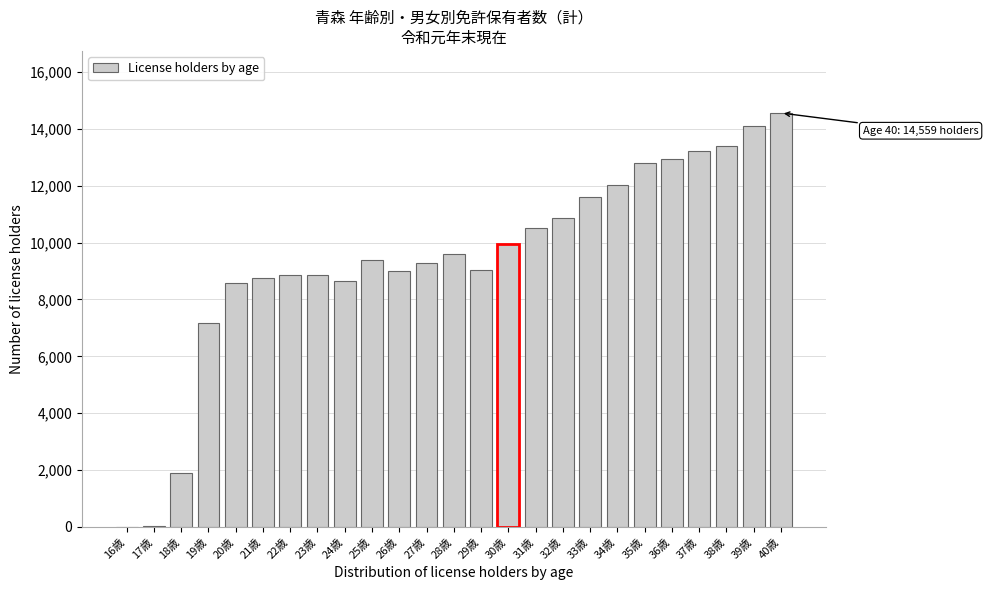

What is the maximum value shown in the chart?

14559